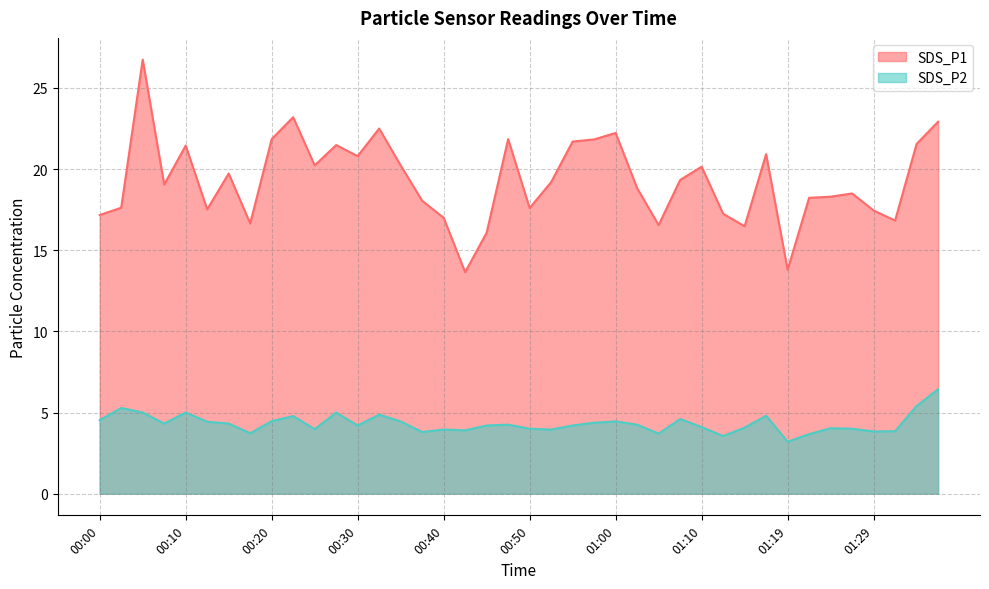

Which series has the largest range (max minus min)?

SDS_P1